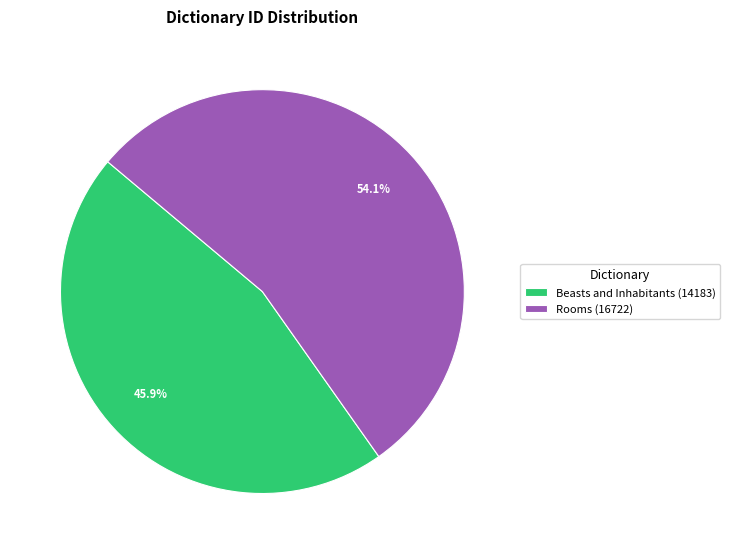

To the nearest percent, what portion does Beasts and Inhabitants represent?

46%